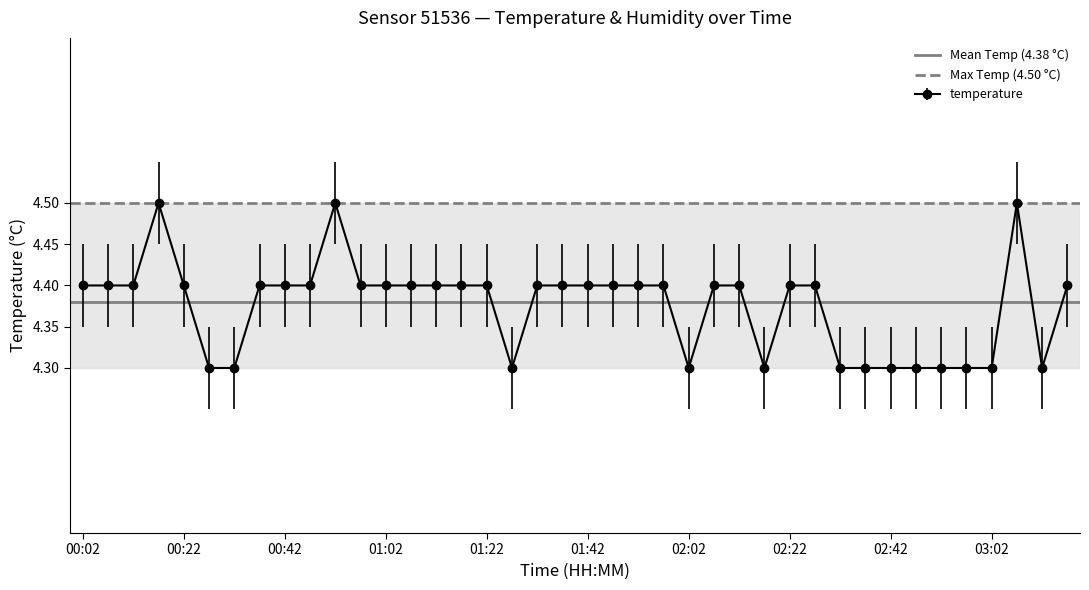

Does the chart have visible grid lines?

No